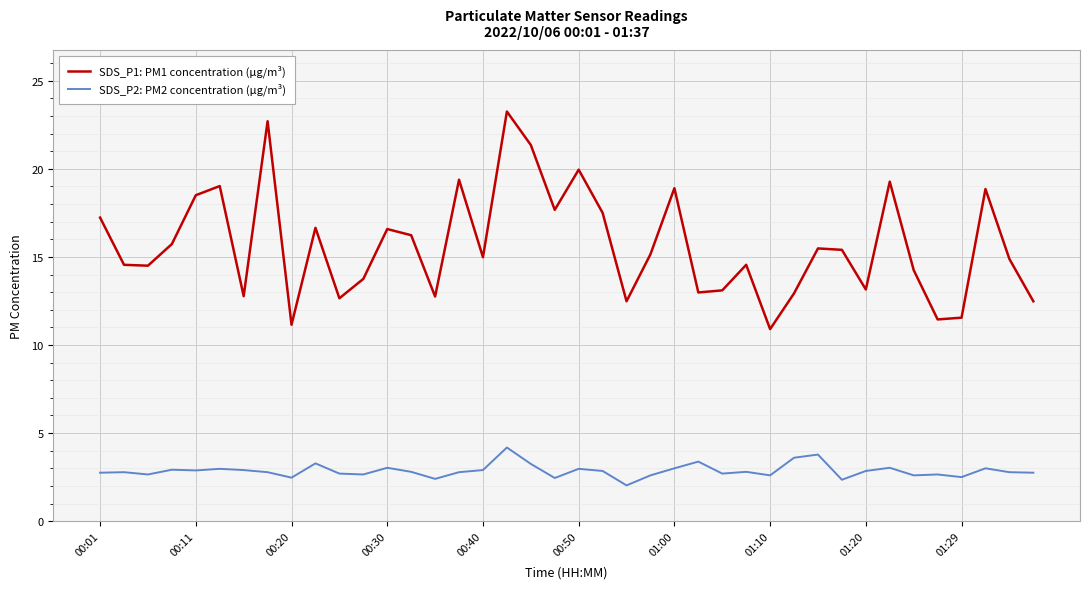

Does the chart have visible grid lines?

Yes